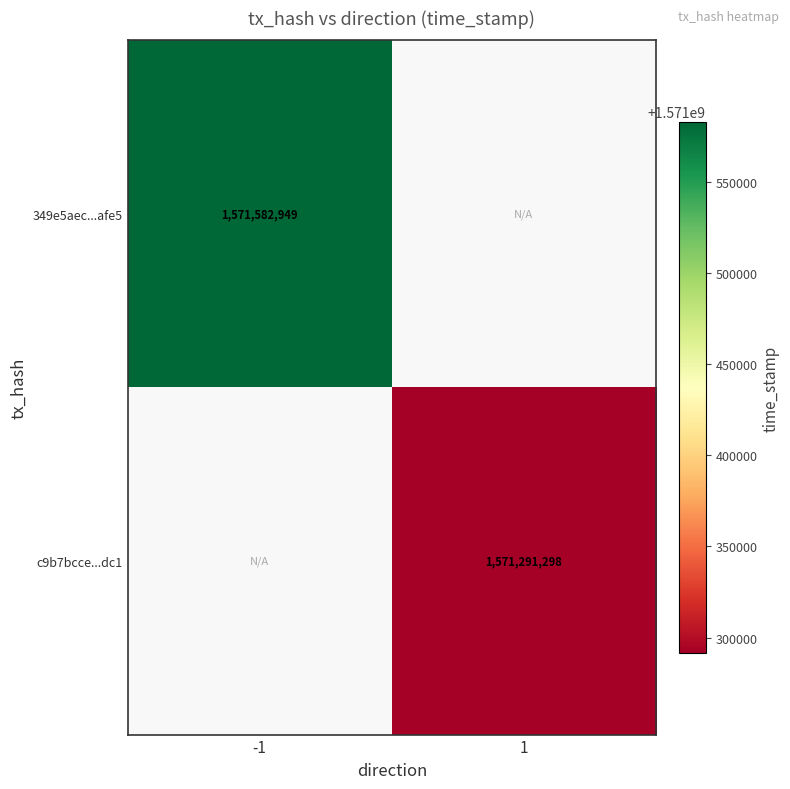

Is it true that c9b7bcce...dc1 equals 1571291298 at 1?

True